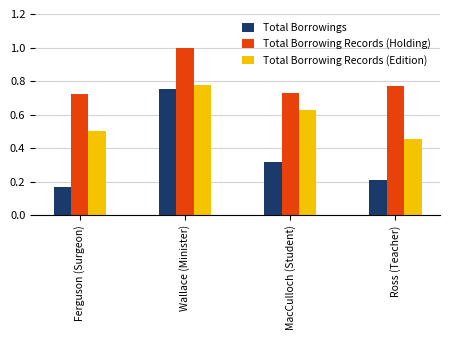

At how many categories does at least one series exceed 0?

4